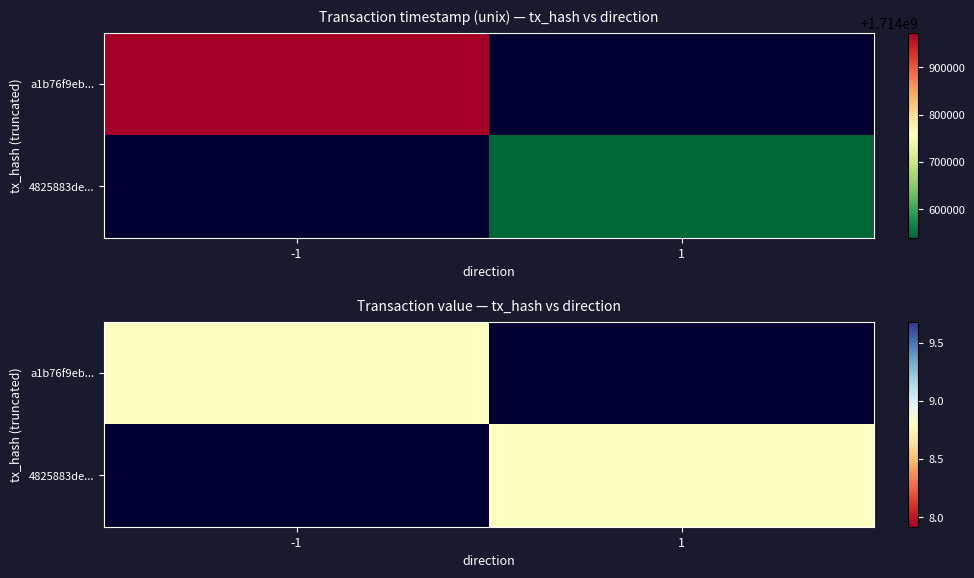

How many data points does each series have?

2